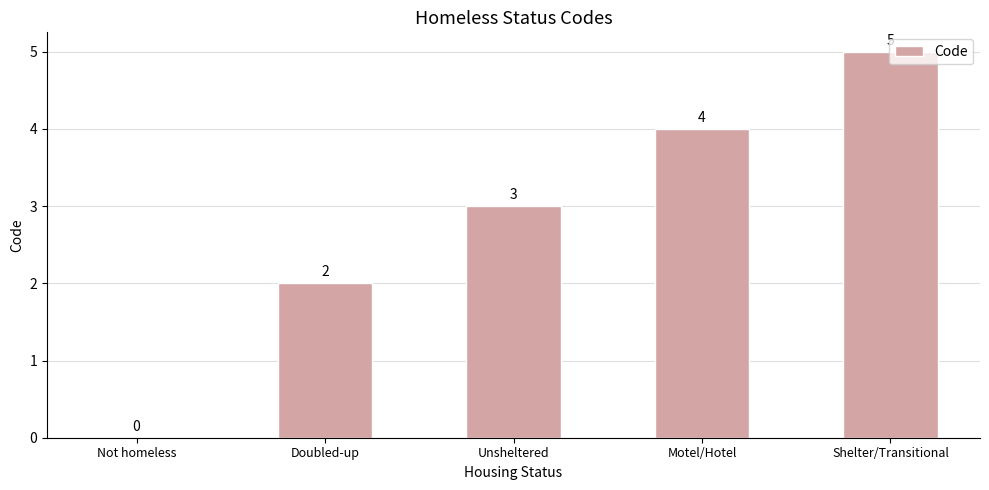

Which has a higher value, Motel/Hotel or Not homeless?

Motel/Hotel